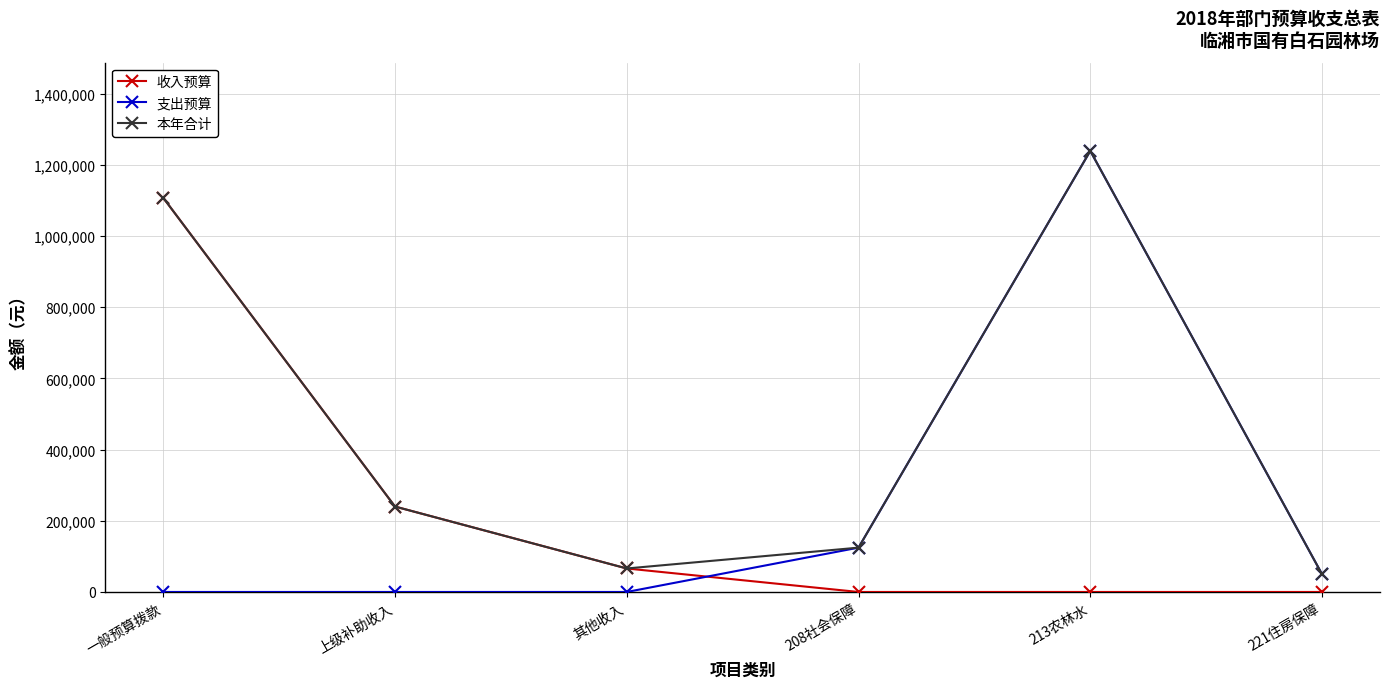

Is the value of 本年合计 at 213农林水 greater than the value of 支出预算 at 一般预算拨款?

Yes